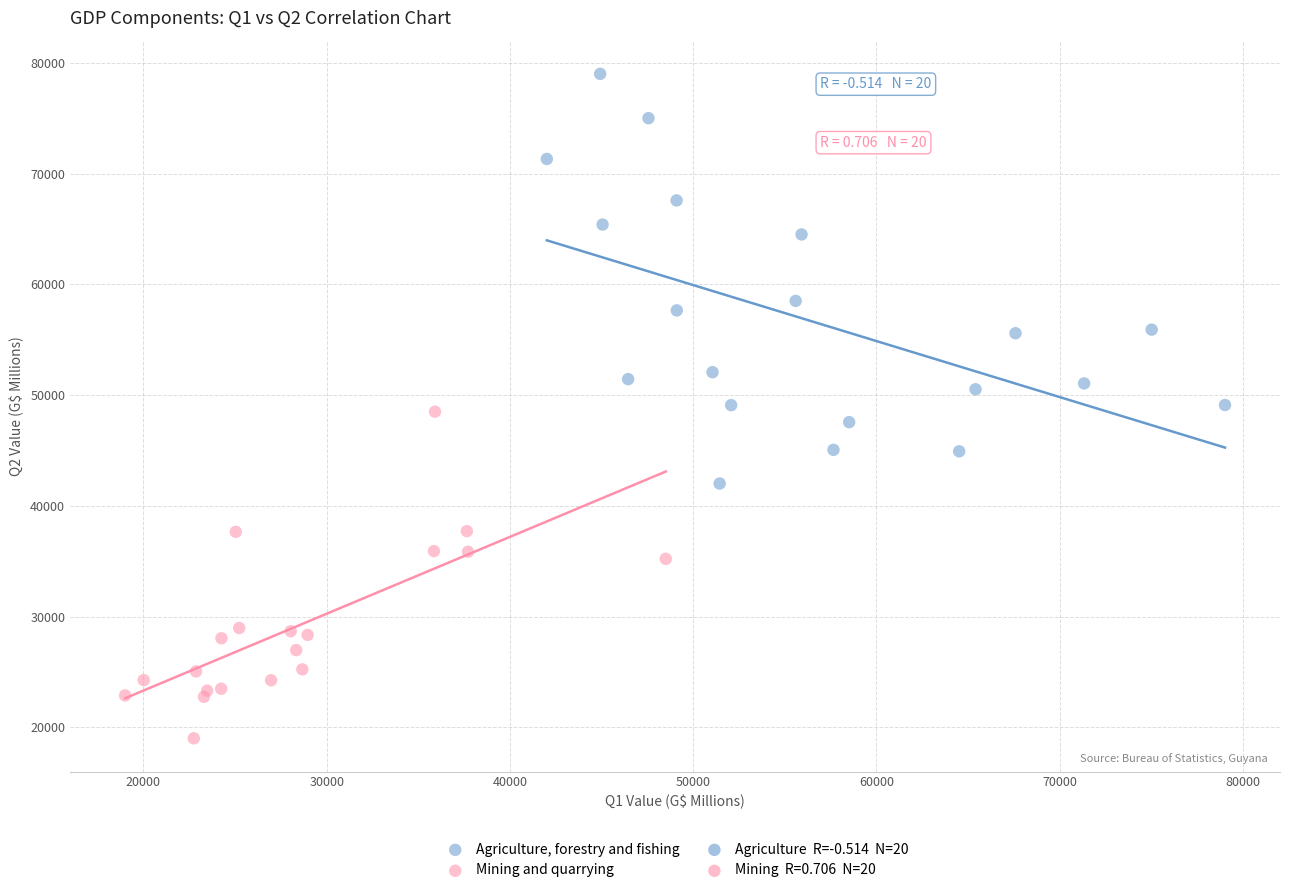

Which series contains the lowest Y value?

Mining and quarrying